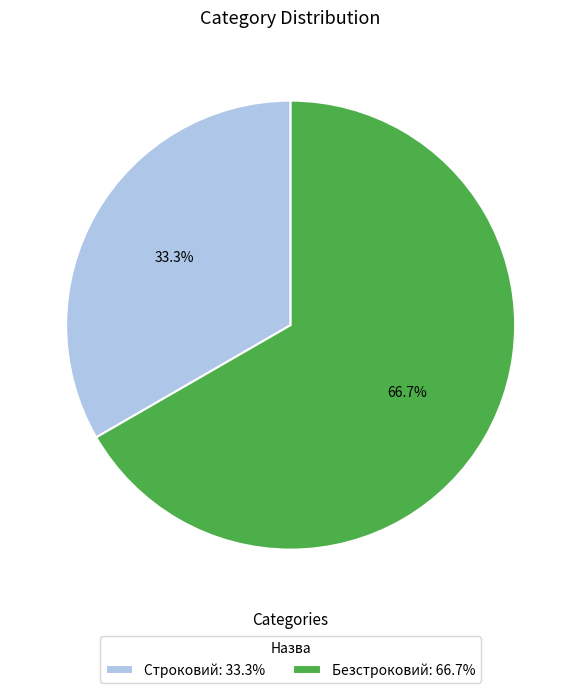

What portion of the pie excludes Безстроковий?

33.3%